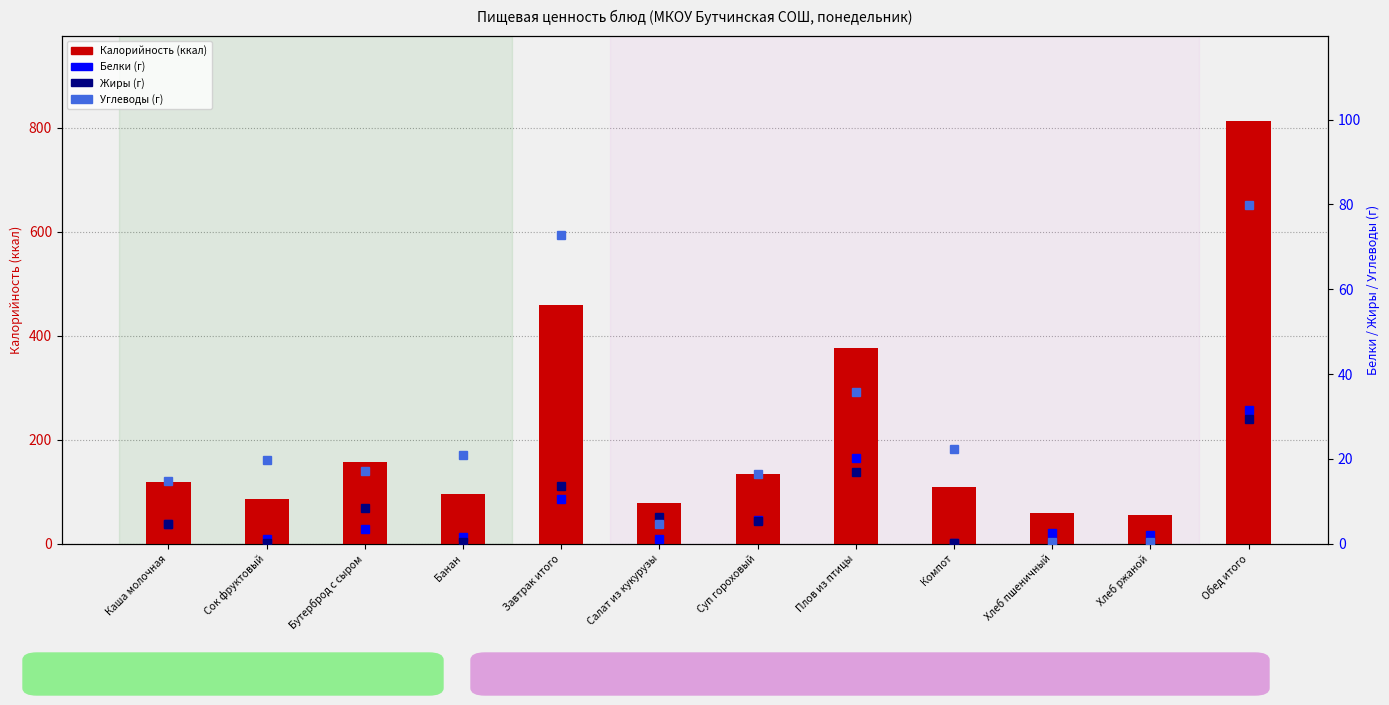

At which category does the chart reach its minimum across all series?

Компот